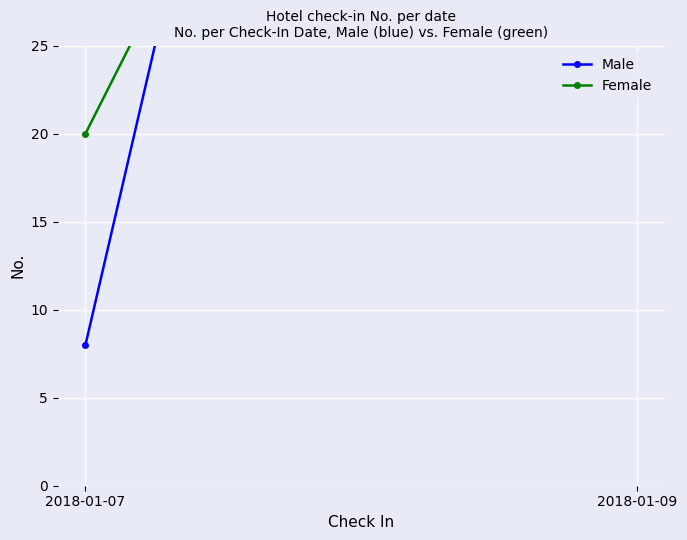

How many lines are shown in the chart?

2